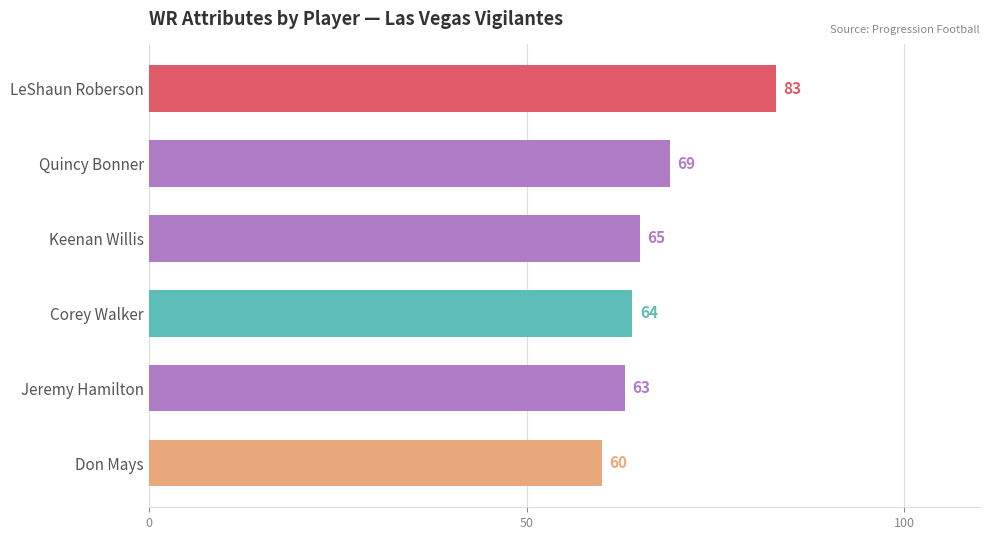

Reading bottom to top, transcribe all the data shown in this chart.

Don Mays=60	Jeremy Hamilton=63	Corey Walker=64	Keenan Willis=65	Quincy Bonner=69	LeShaun Roberson=83